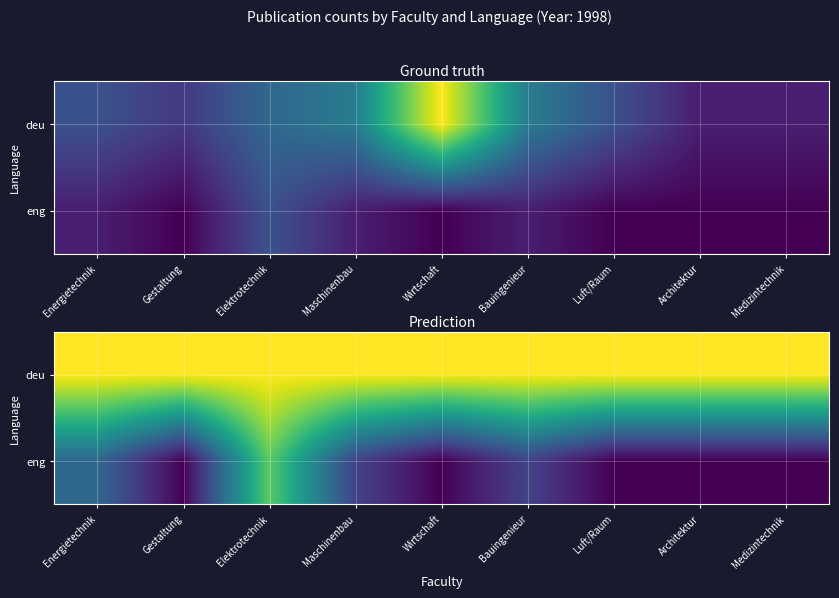

The eng series shows 1.3 at Maschinenbau. True or false?

False